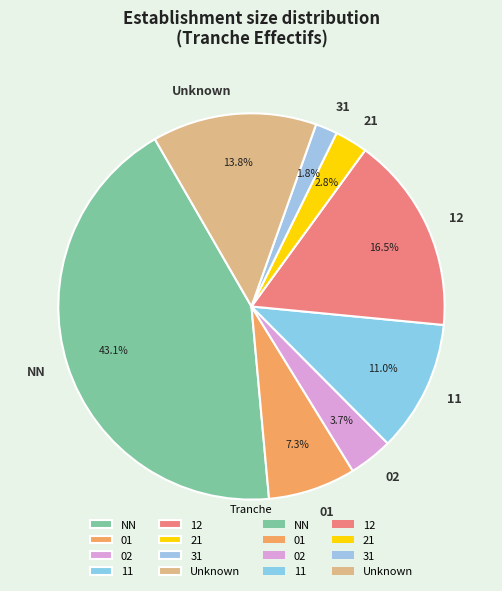

Rank the categories by value from highest to lowest.

NN, 12, Unknown, 11, 01, 02, 21, 31